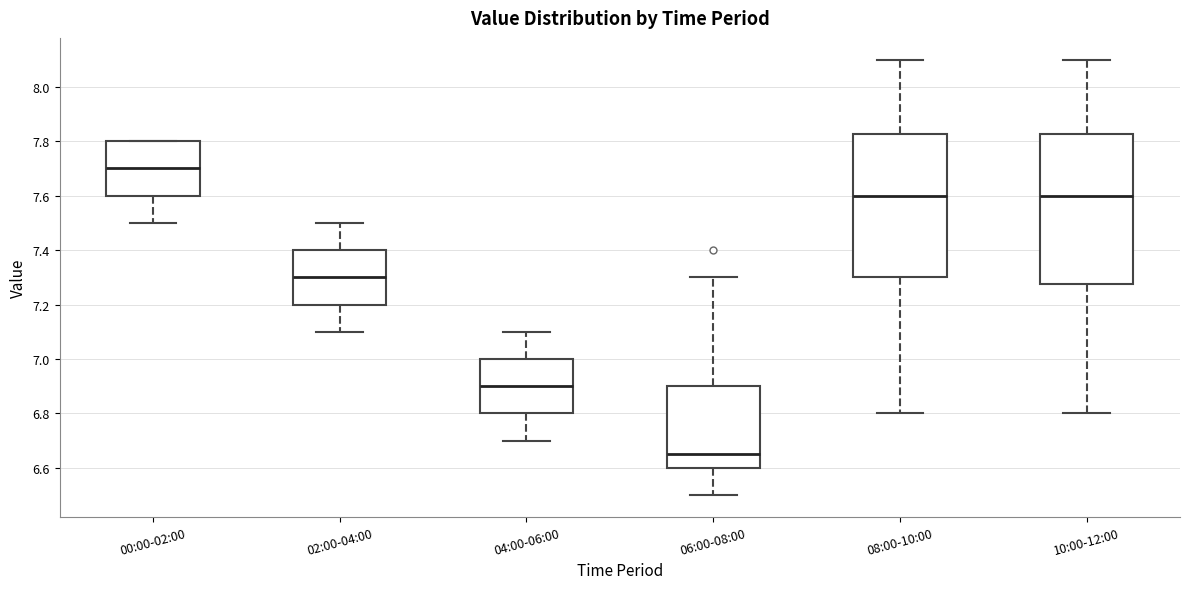

Which box has the highest median line?

00:00-02:00